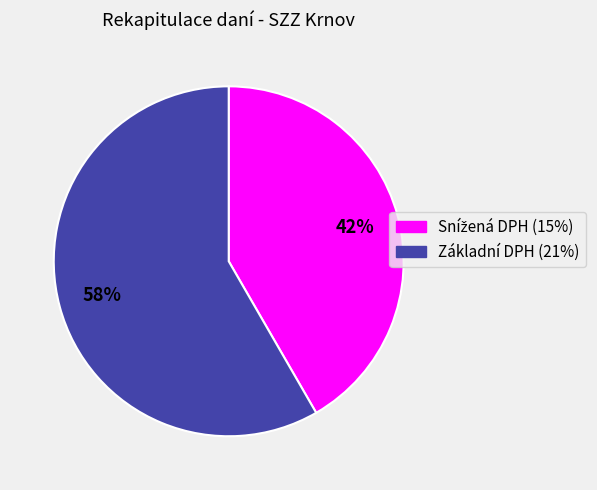

What is the largest slice in the pie chart?

Základní DPH (21%)